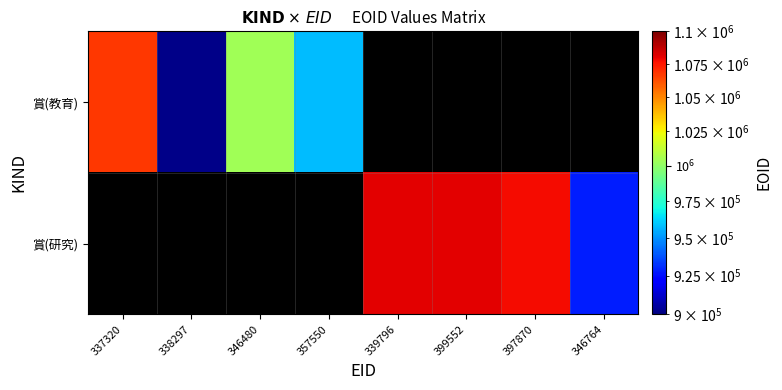

Which category has the highest value across all series?

339796